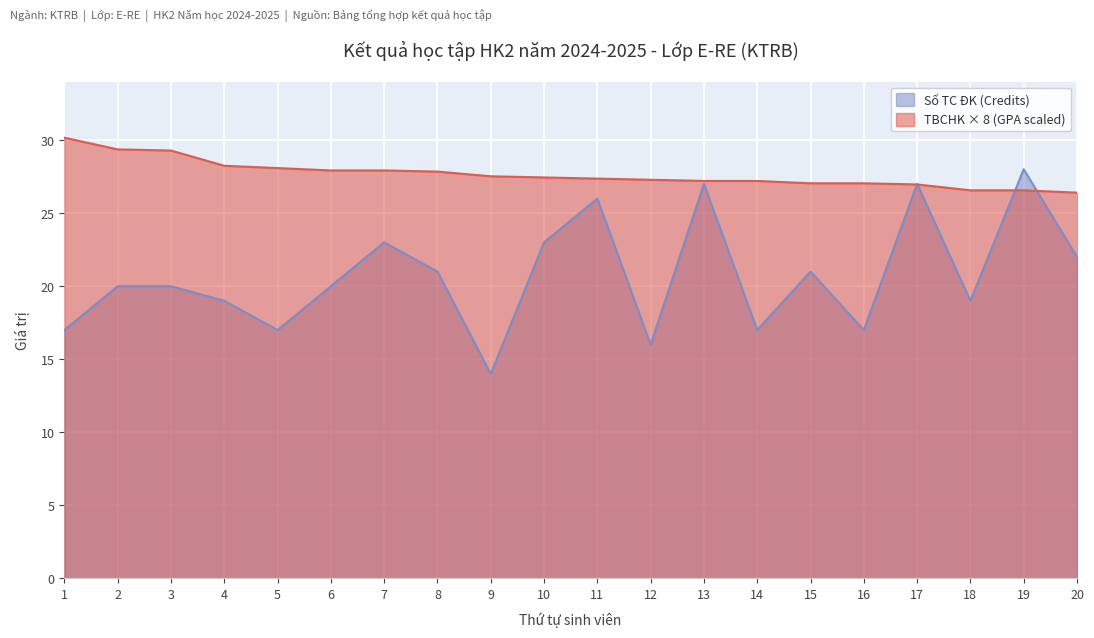

What is the highest value of the TBCHK (GPA) series?

30.2